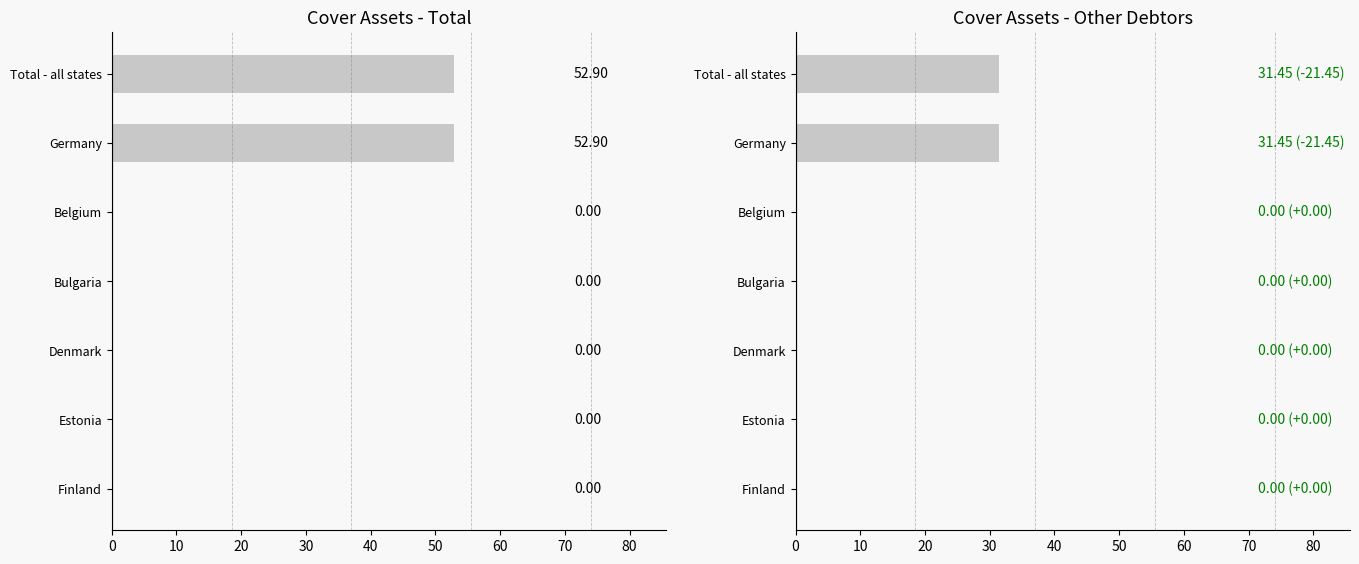

How many values in Other Debtors are above zero?

2